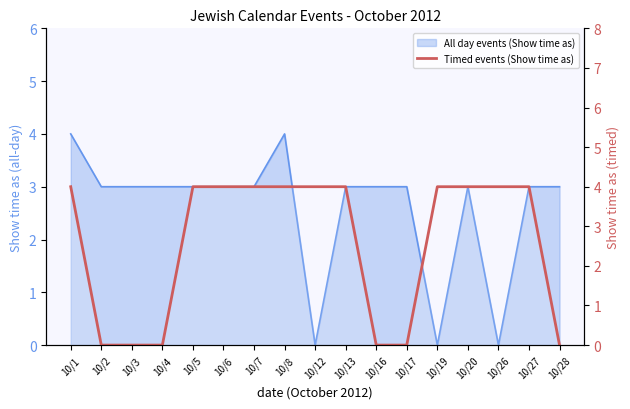

Which label corresponds to the largest value in the chart?

10/1